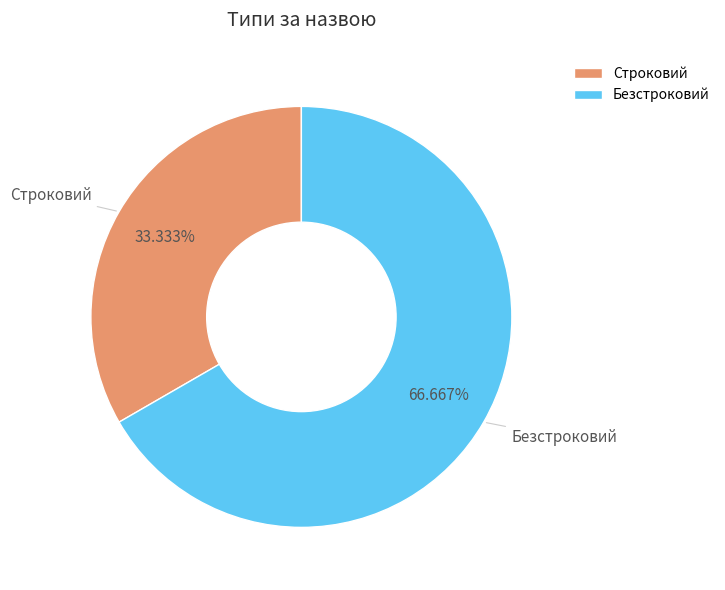

Which category accounts for the majority?

Безстроковий